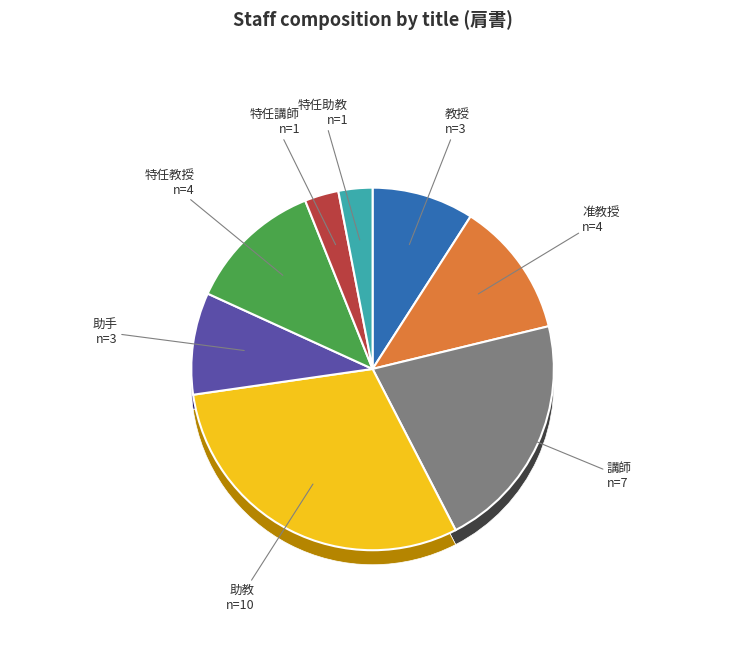

Does 特任講師 account for over 50% of the chart?

No